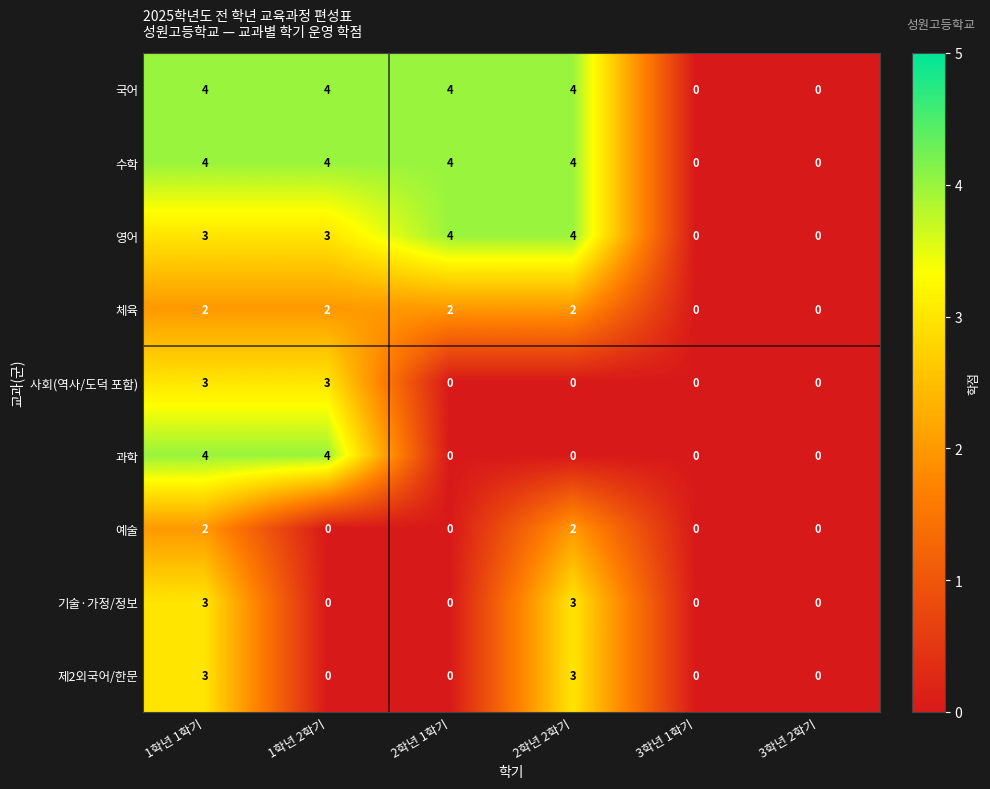

What is the sum of all 국어 values?

16